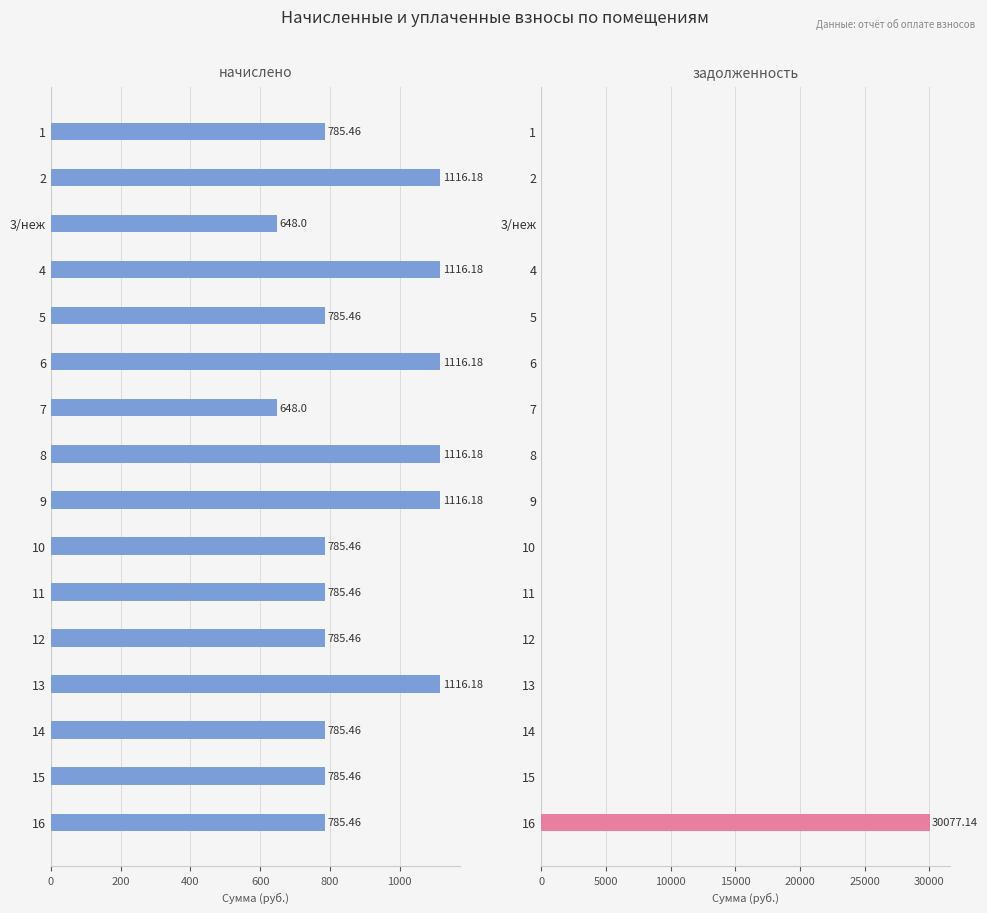

What is the greatest value displayed?

30077.1